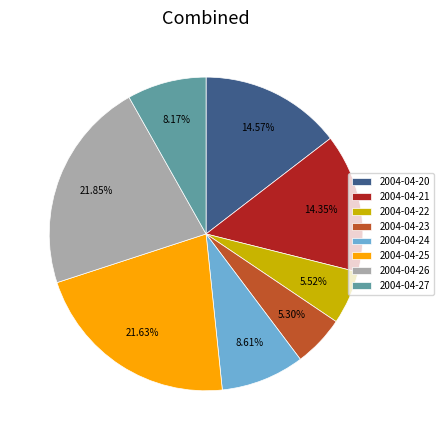

Is there a majority slice in this chart?

No